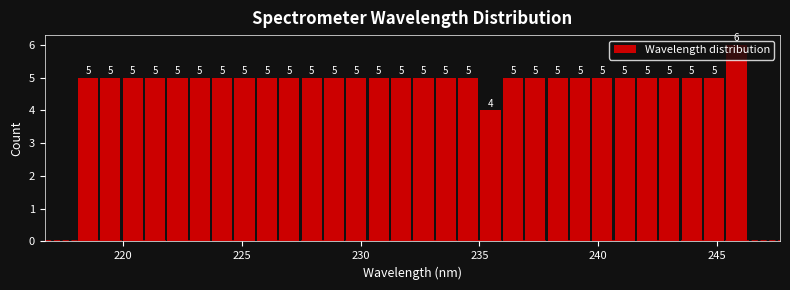

Around what value on the x-axis is the tallest bar? Give the approximate position of its centre, as read against the axis.

246.0